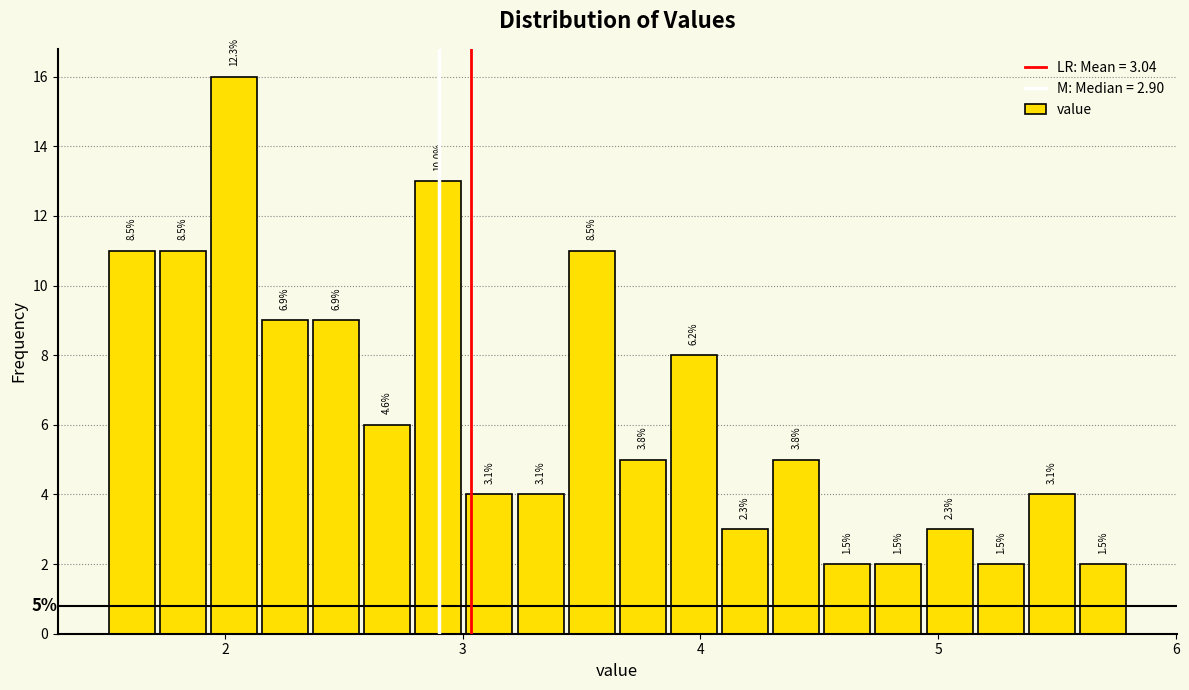

Around what value on the x-axis is the tallest bar? Give the approximate position of its centre, as read against the axis.

2.0